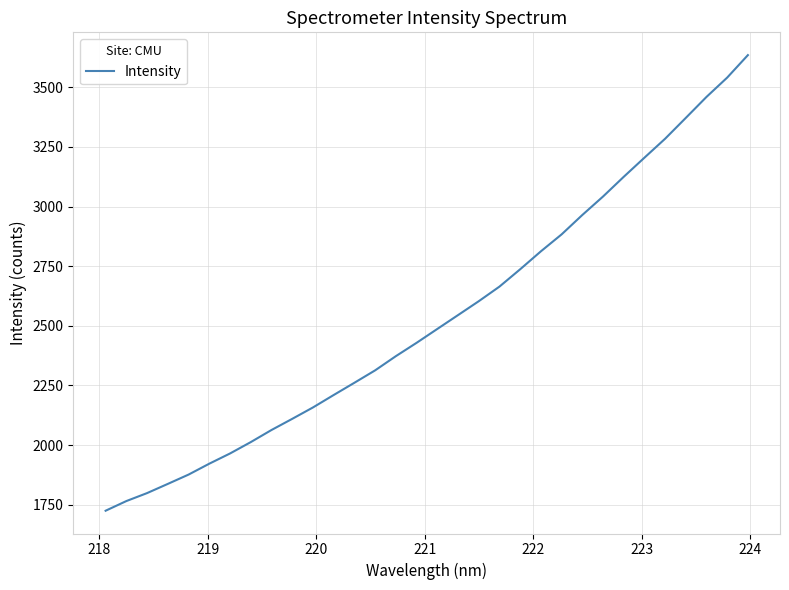

What is the greatest value displayed?

3635.0